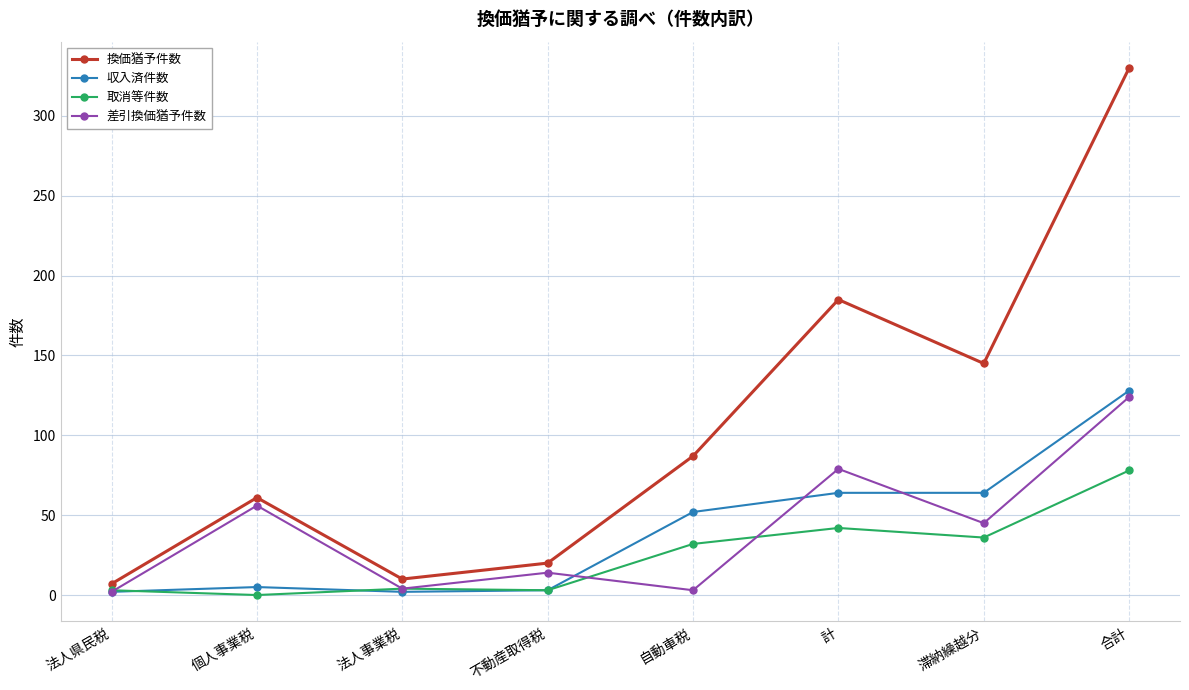

At which category is the sum across all series the highest?

合計